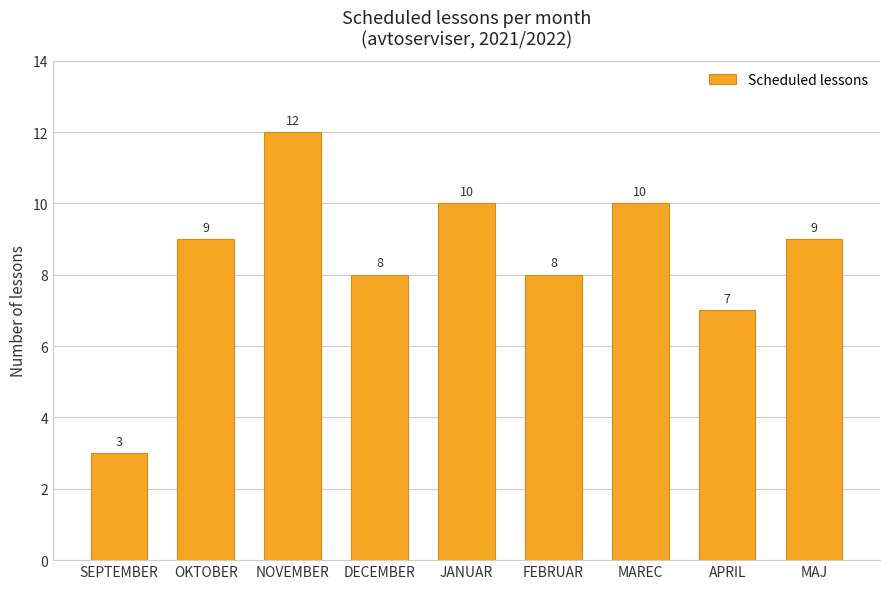

What is the label of the 3rd bar from the left?

NOVEMBER